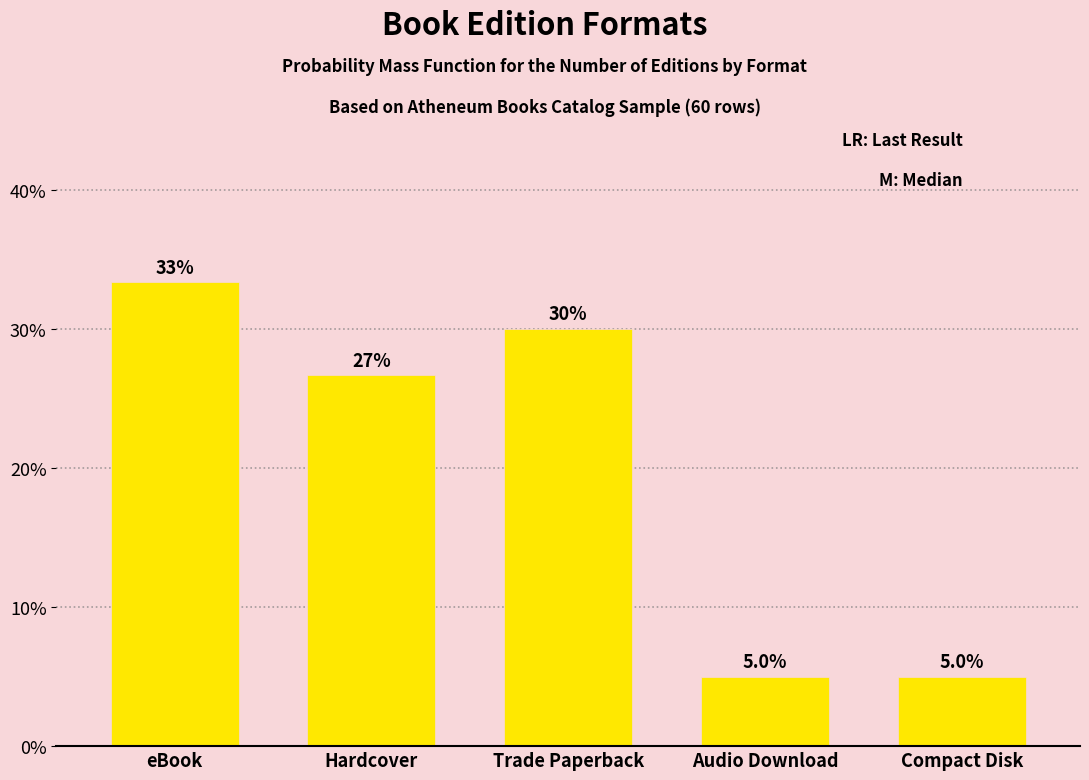

Reading left to right, transcribe all the data shown in this chart.

33.3	26.7	30.0	5.0	5.0